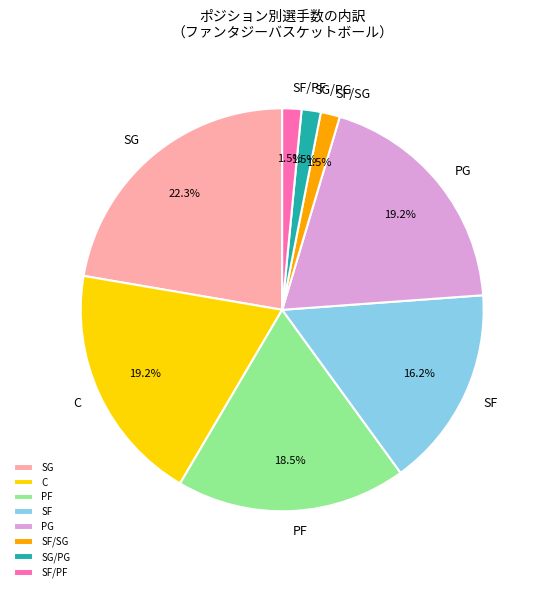

To the nearest percent, what is the combined percentage of SF/PF and SG/PG?

3%